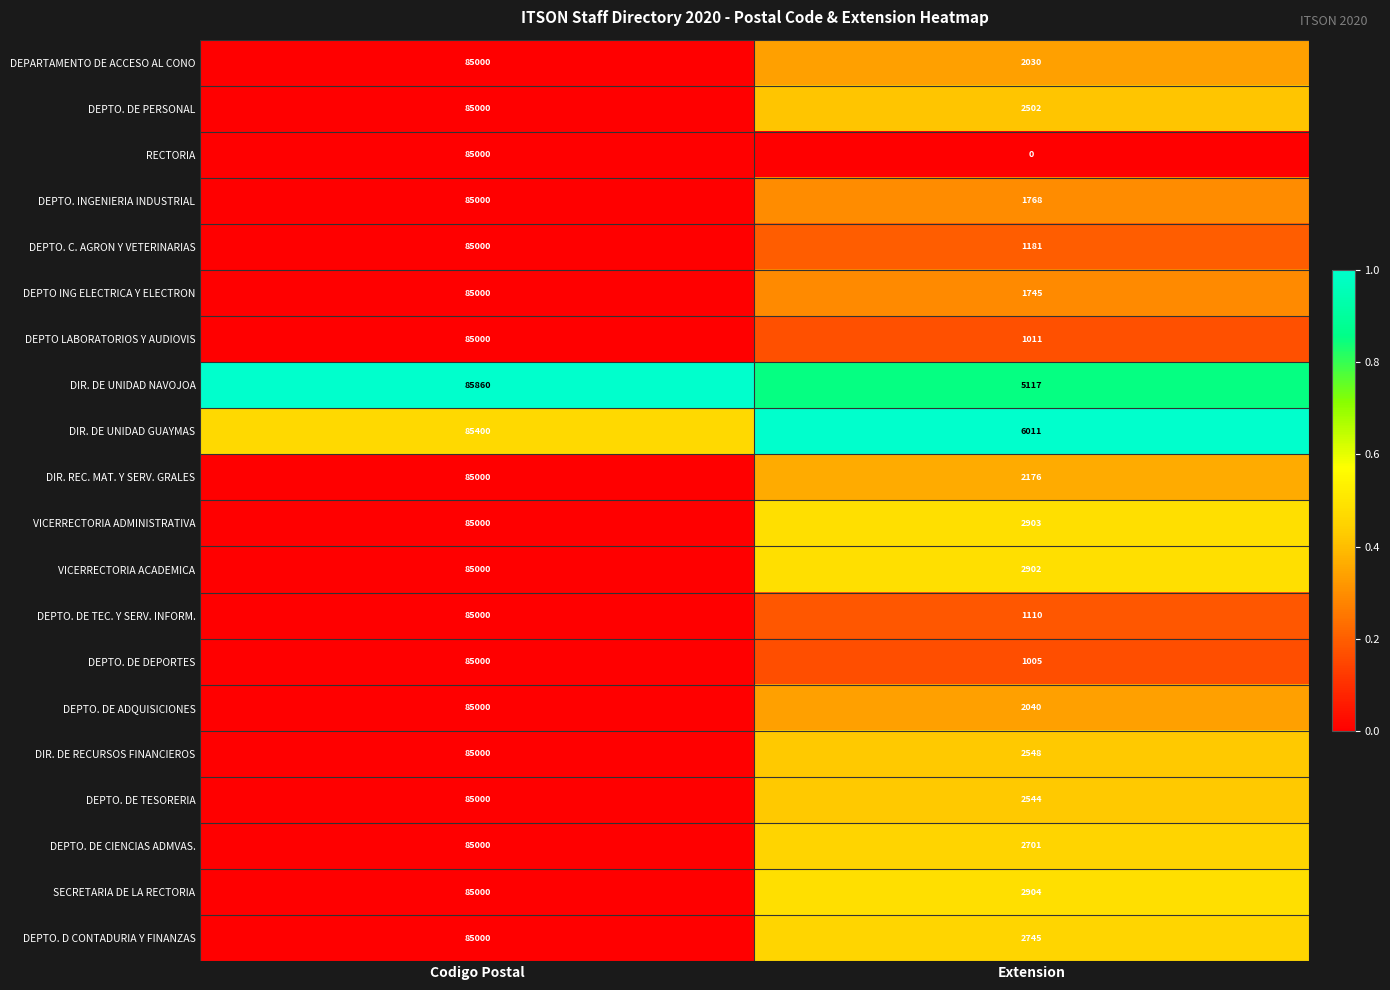

Read the DEPTO. DE ADQUISICIONES value at Codigo Postal.

85000